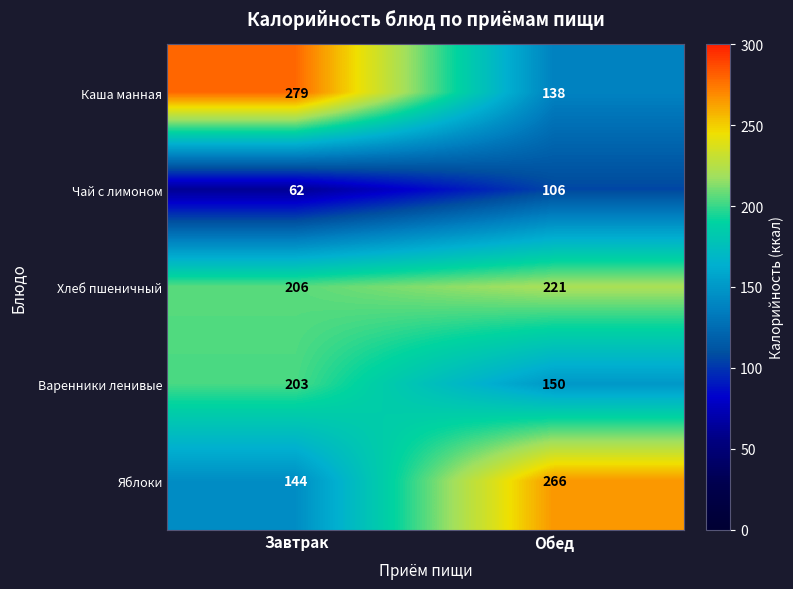

Which series has the largest total across all categories?

Хлеб пшеничный